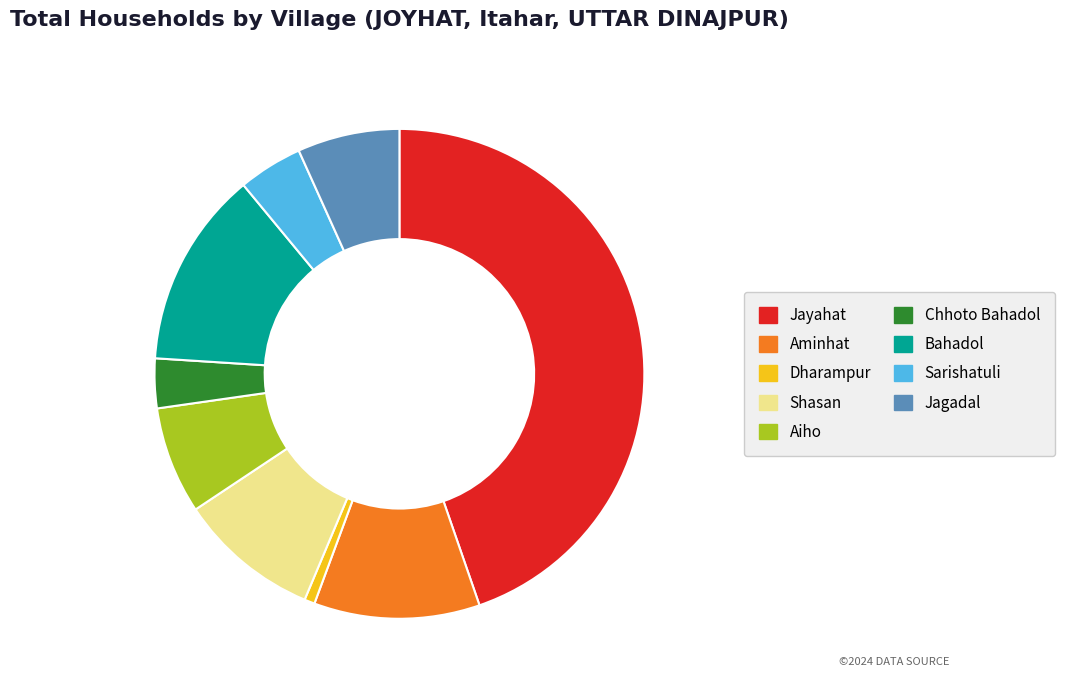

Approximately how many times larger is the value at Dharampur compared to Shasan?

0.1